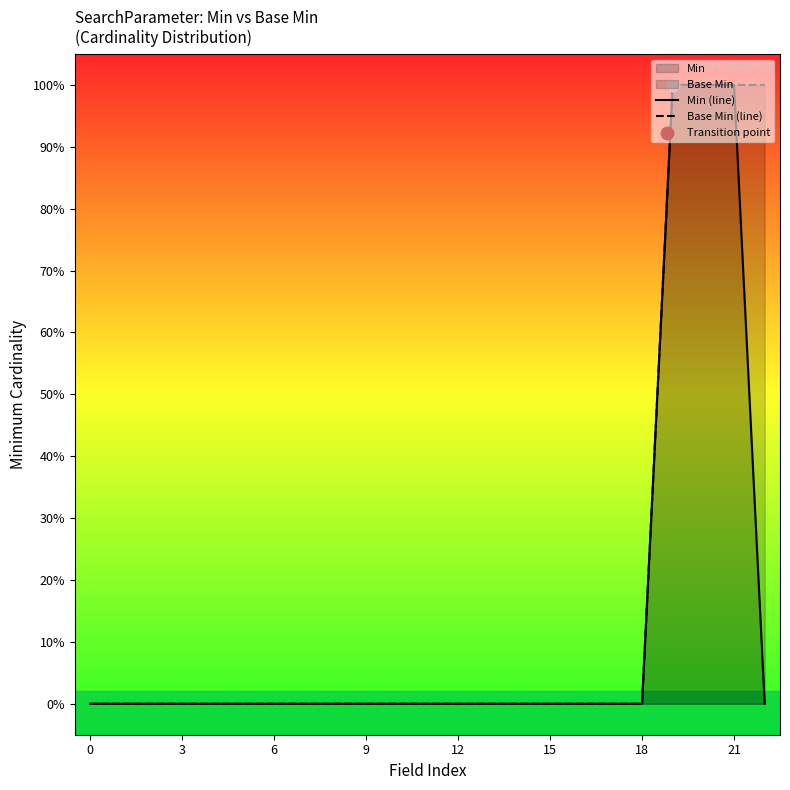

Is the value of Min (line) at 12 greater than the value of Base Min (line) at 21?

No